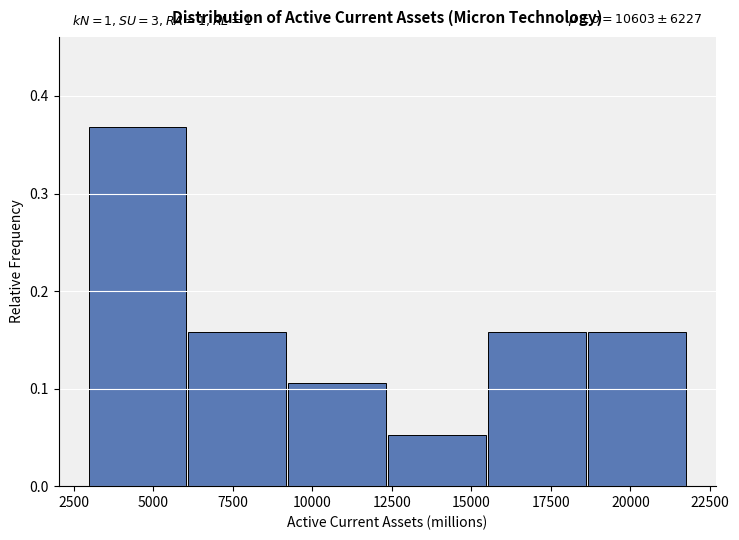

Over which range of the x-axis is the bar tallest?

3000 to 6000